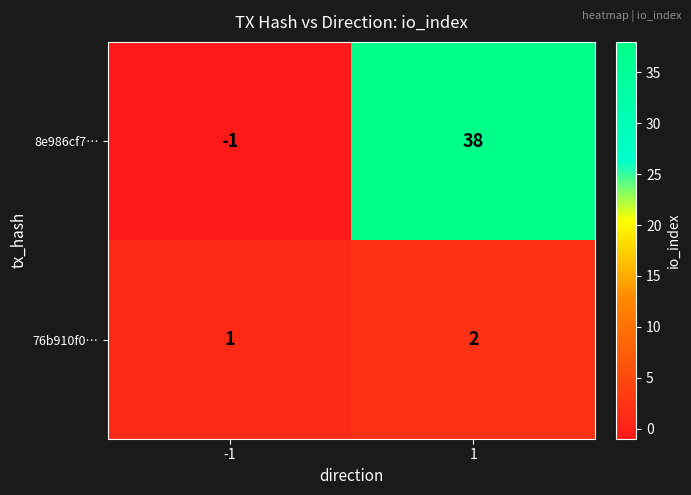

Which series has the largest total across all categories?

8e986cf7…